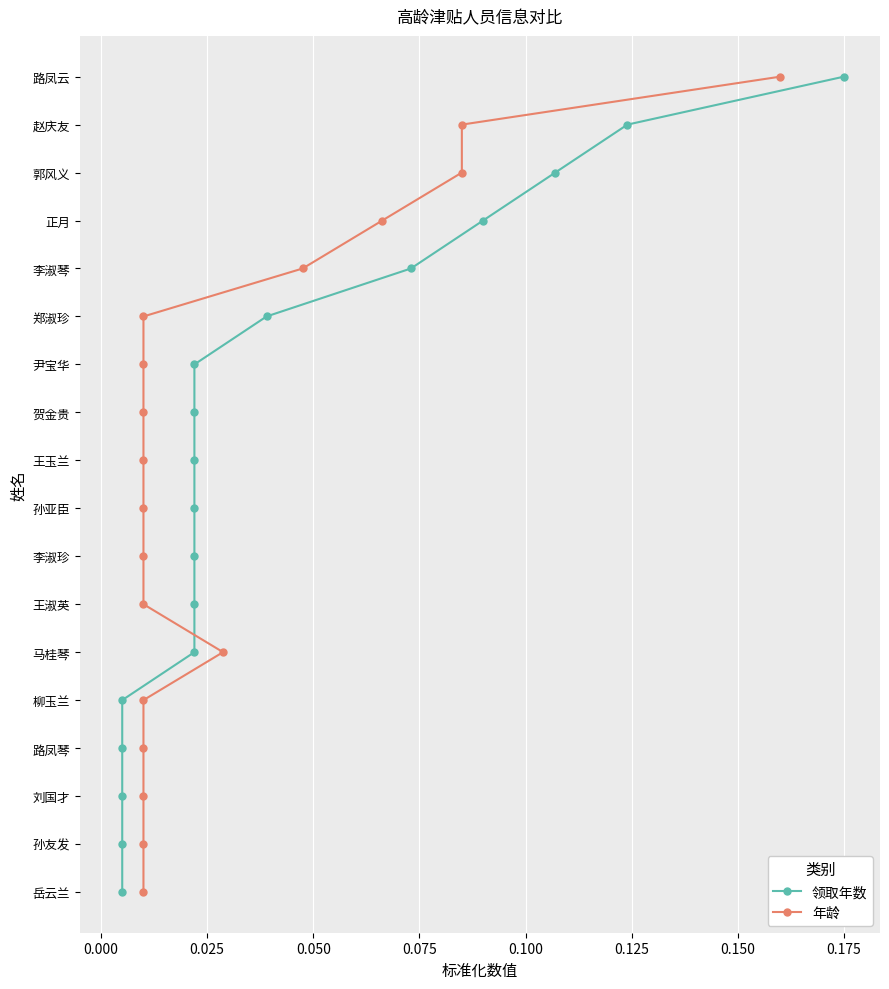

Which series has the largest total across all categories?

领取年数